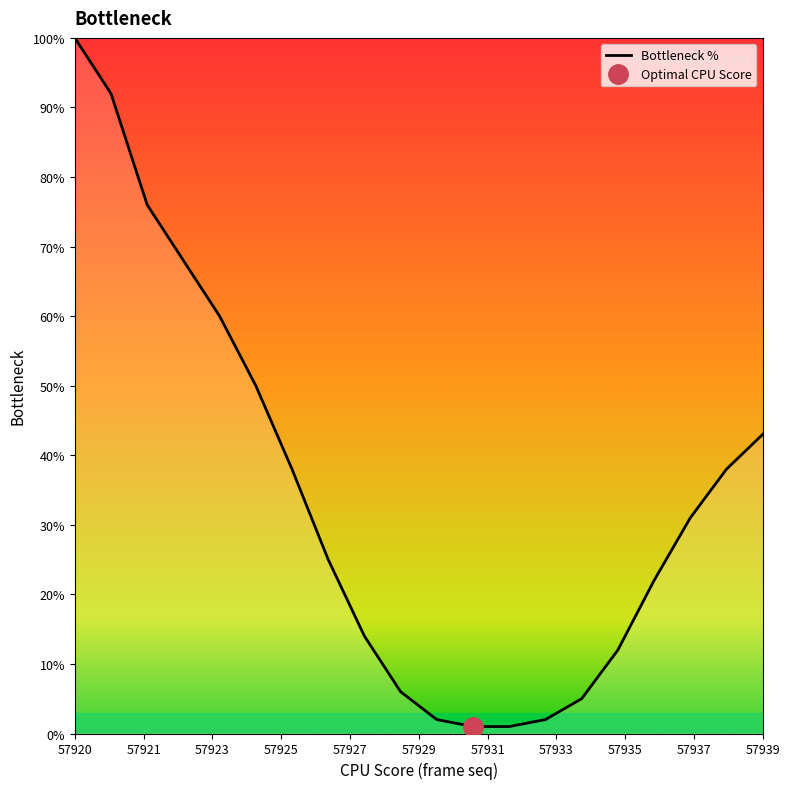

What is the difference between the maximum and second lowest values?

99